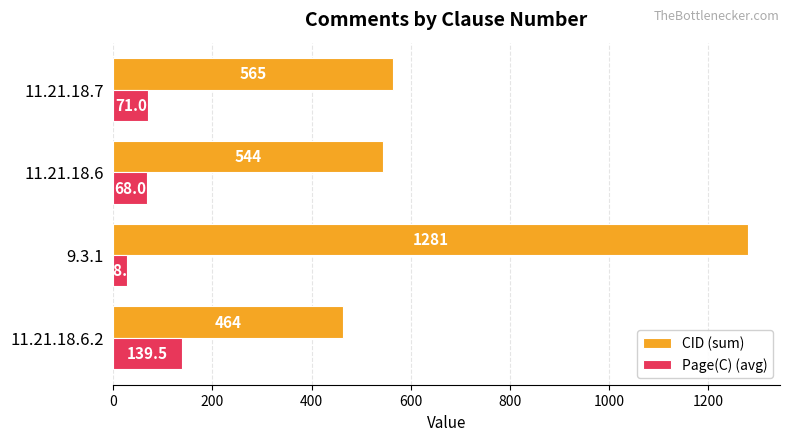

Read the CID (sum) value at 11.21.18.6.

544.0